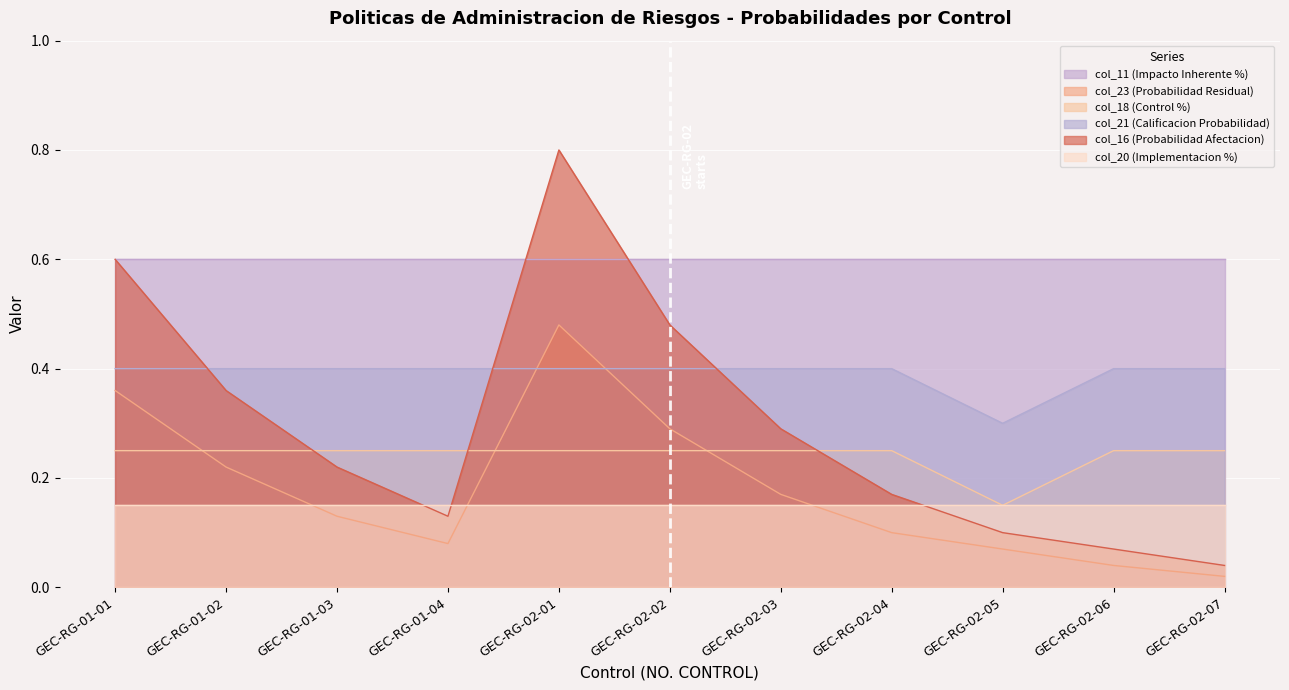

Count the number of data series in this chart.

6